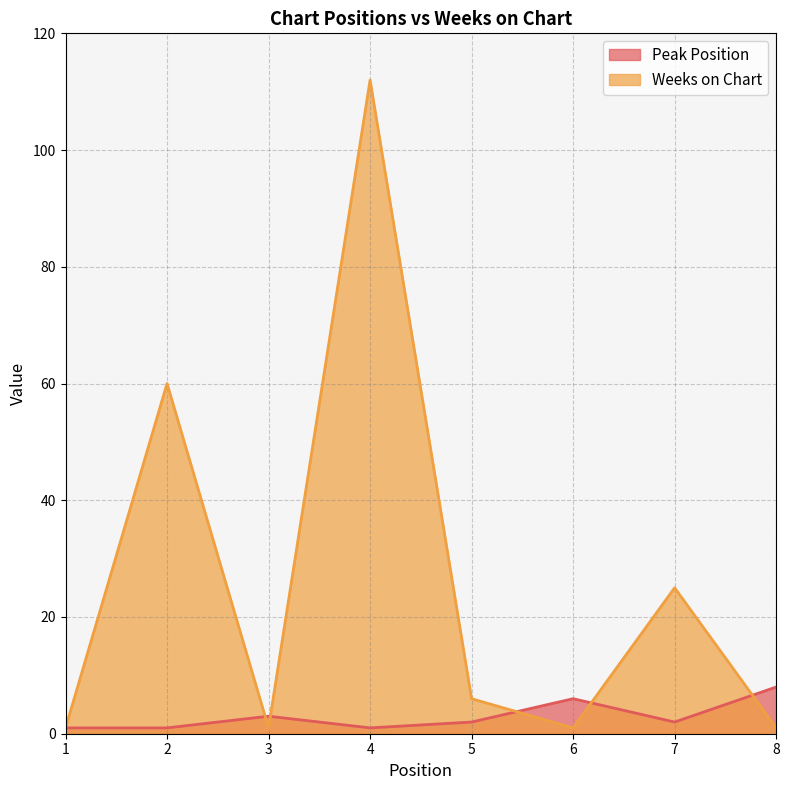

True or false: Weeks on Chart and Peak Position cross at least once.

True